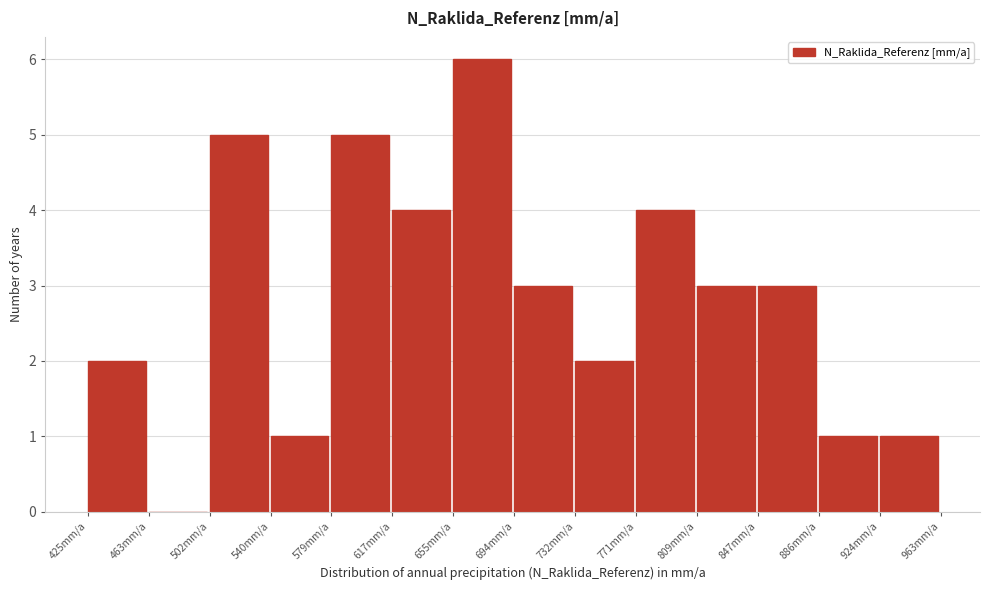

What is the height of the bar covering 695 to 730 on the x-axis? Neither the bar edges nor the heights are printed on the chart, so give them approximately, as read against the axes.

3